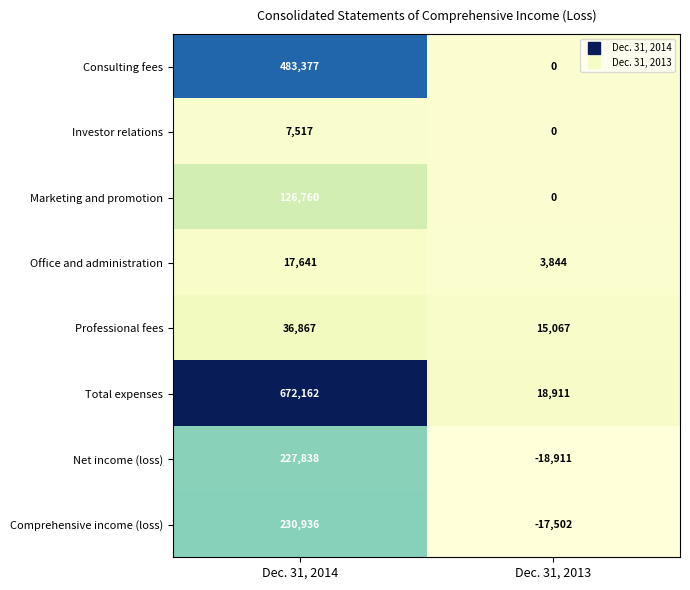

True or false: Comprehensive income (loss) has a value of -17502 at Dec. 31, 2013.

True